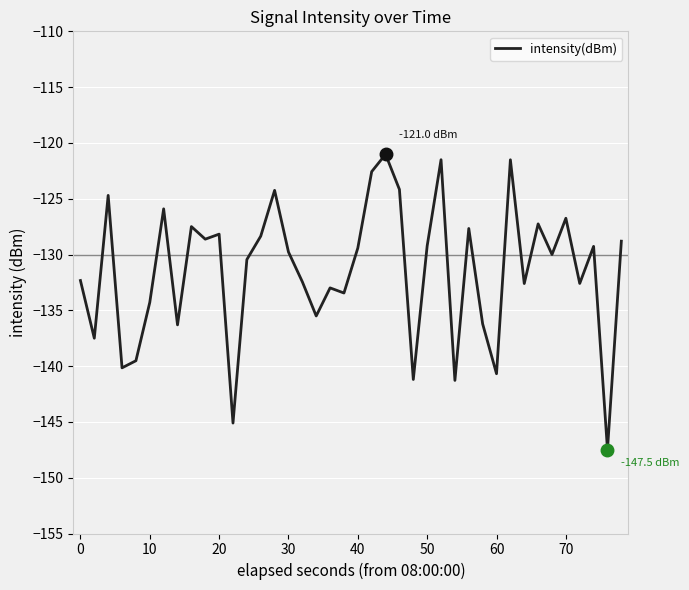

What is the maximum value shown in the chart?

-121.0